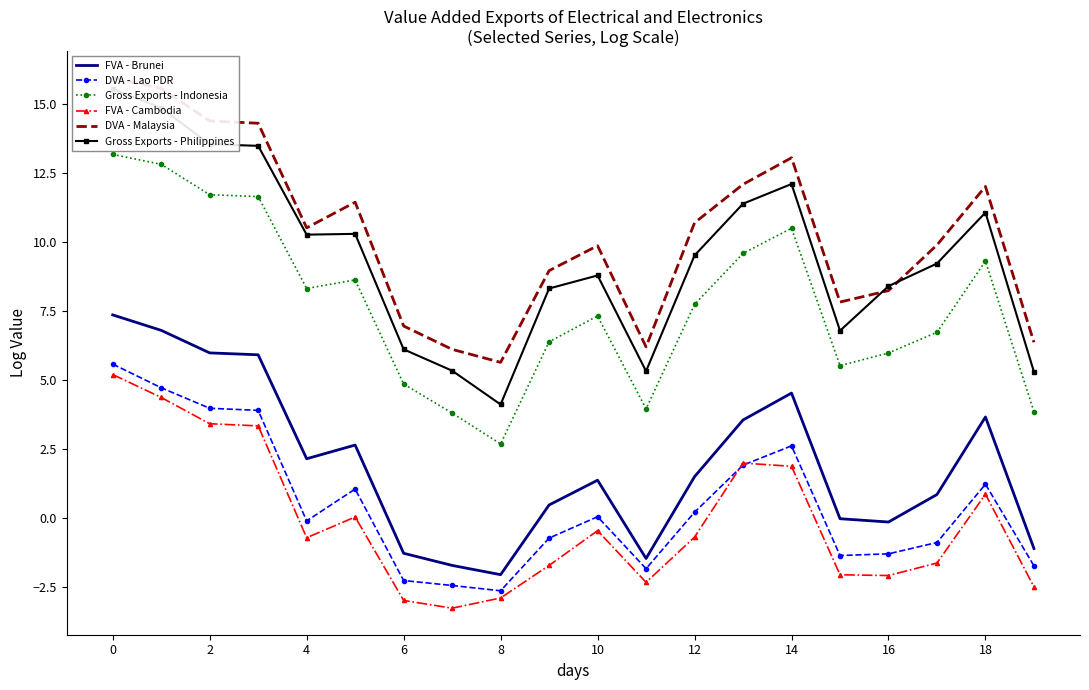

What value does the DVA - Lao PDR series have at 6?

-2.3